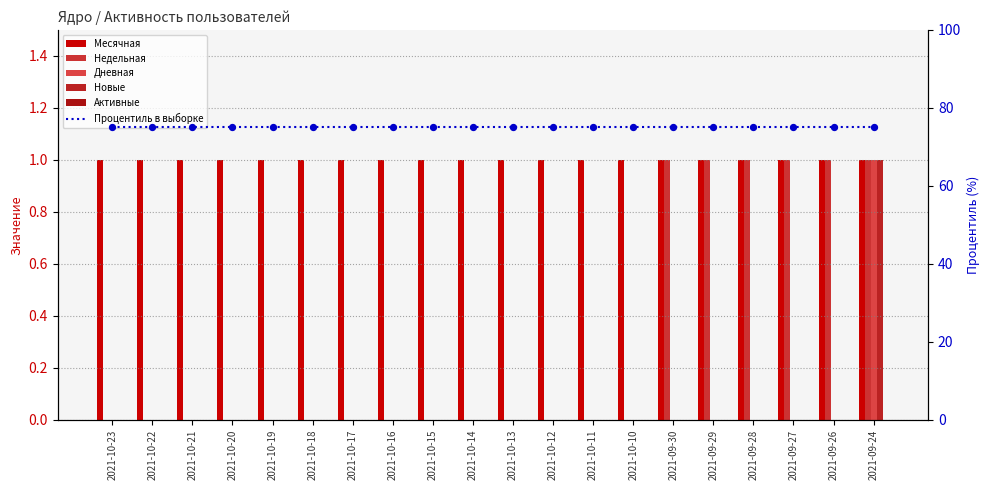

At which category is the sum across all series the highest?

2021-09-24